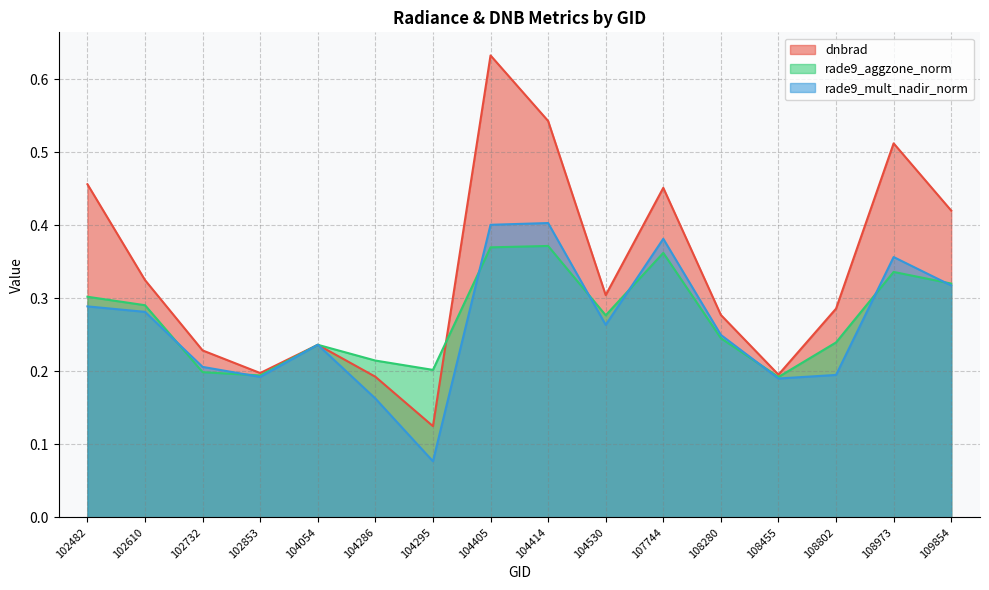

Is it true that rade9_mult_nadir_norm equals 0.2 at 102853?

True